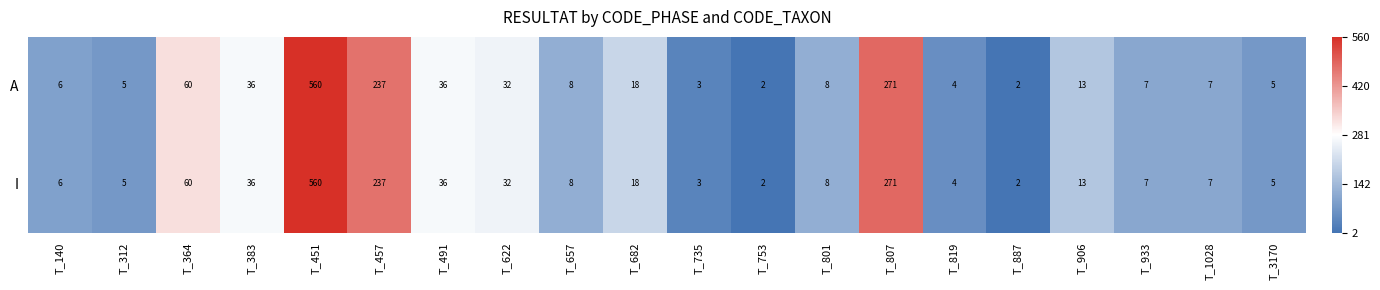

At which label is I closest to 281?

T_807